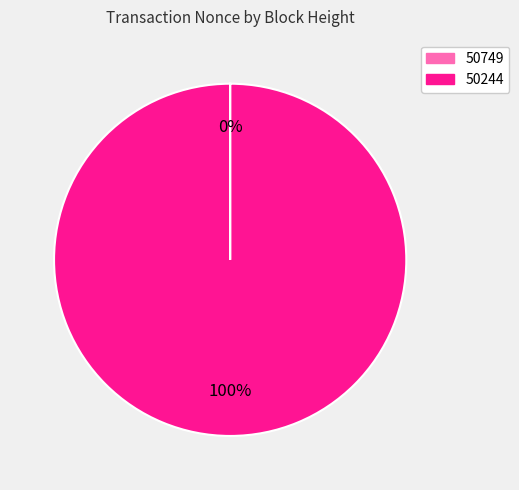

The 50244 slice represents 100% of the pie. True or false?

True